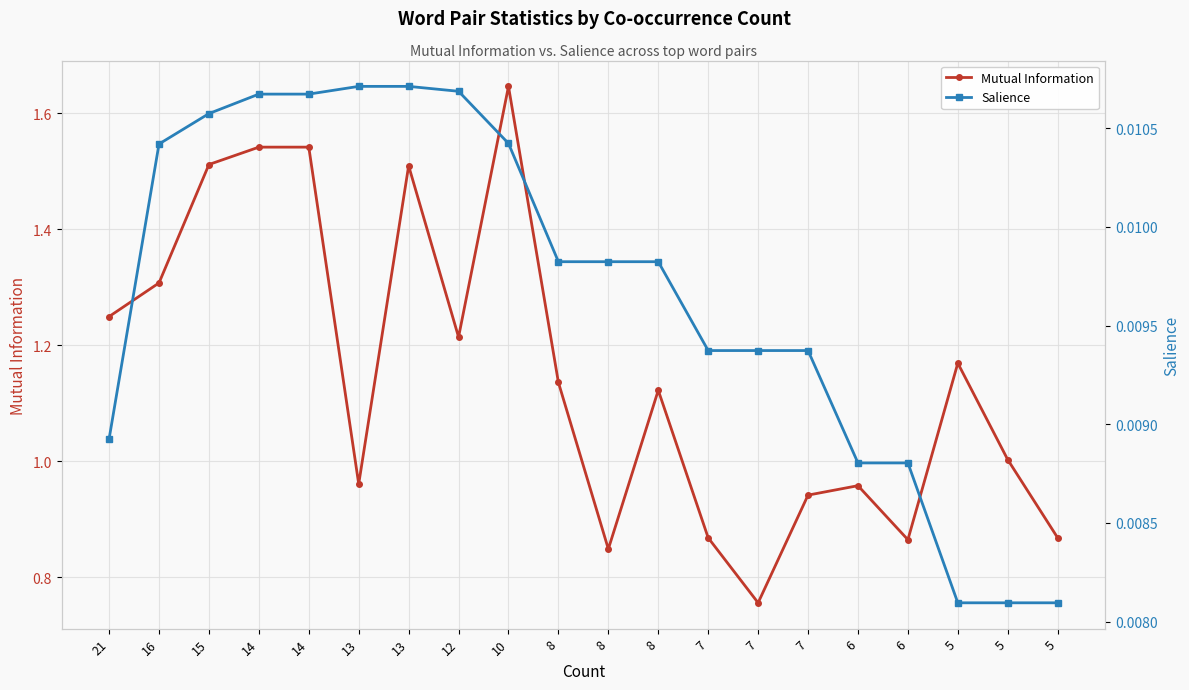

How many lines are shown in the chart?

2